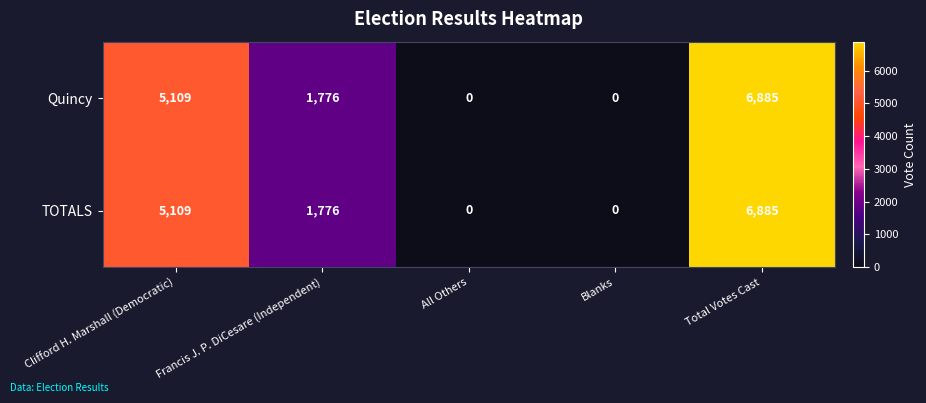

How many positive values does the TOTALS series have?

3